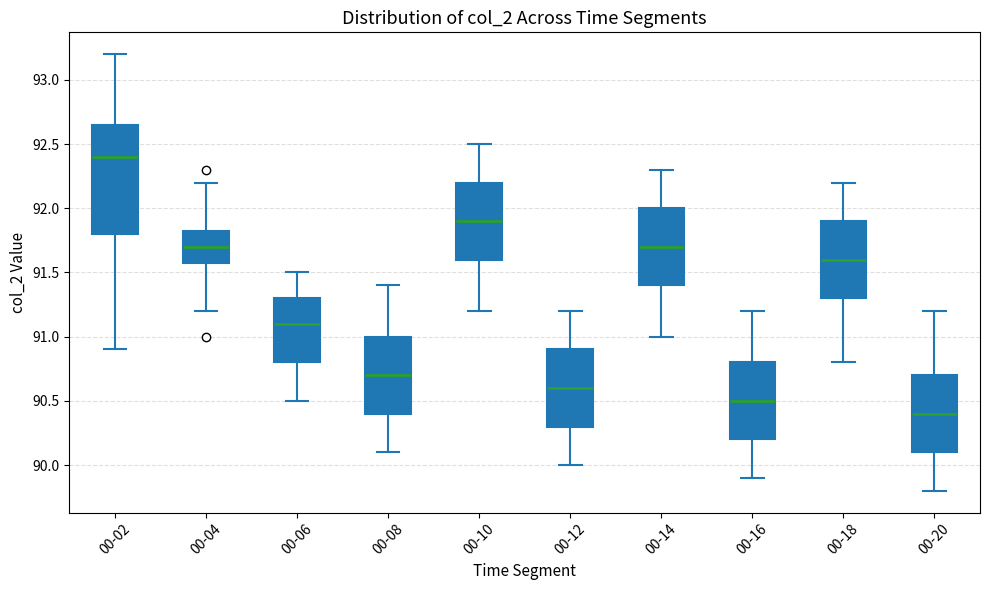

Where is the lower edge of the box for 00-04 on the y-axis? The values are not printed on the chart, so give them approximately, as read against the axis.

91.60